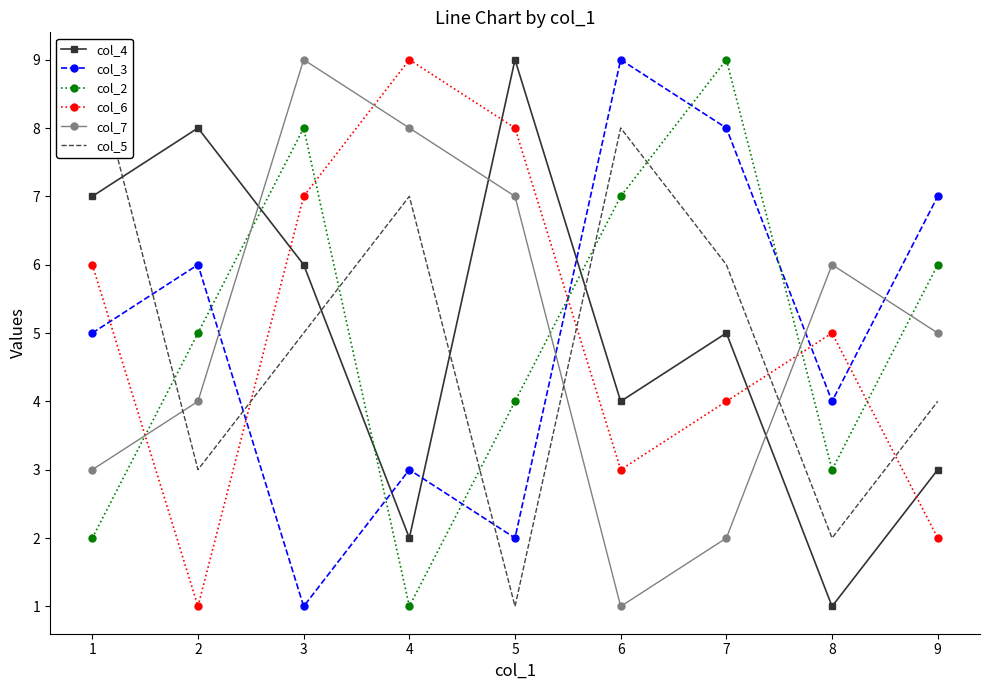

How many categories are shown in the chart?

9